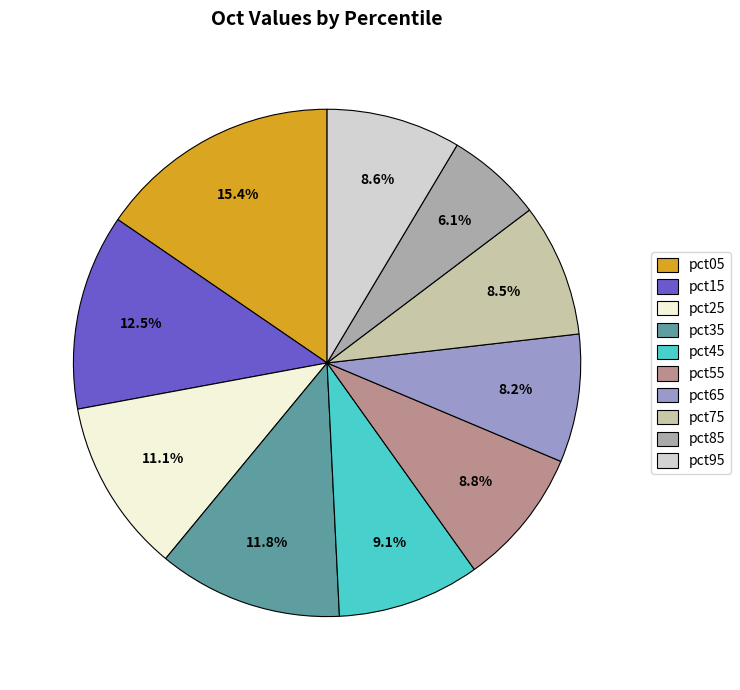

How many segments does this pie chart have?

10